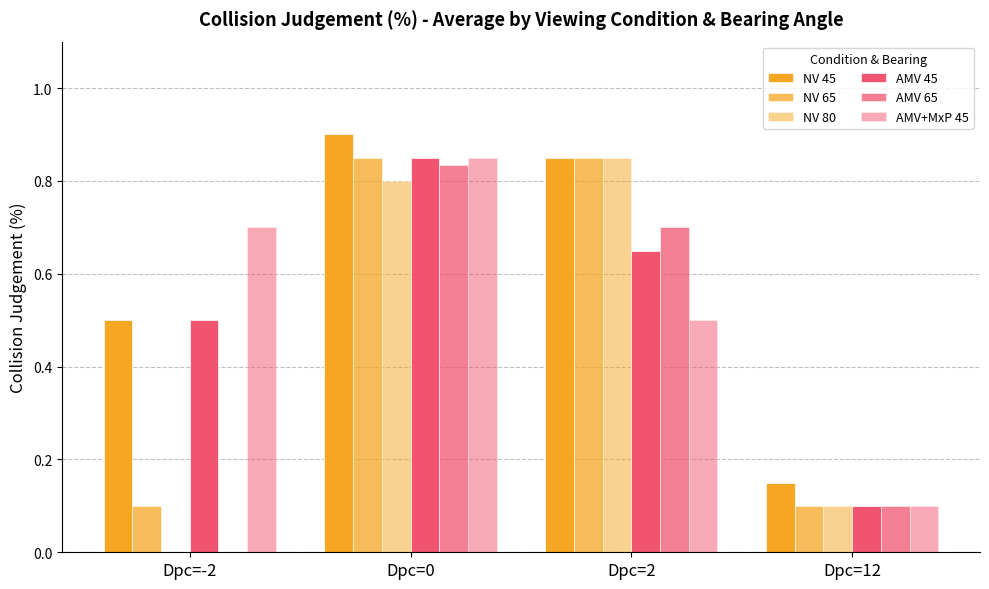

How many distinct data groups are displayed?

6